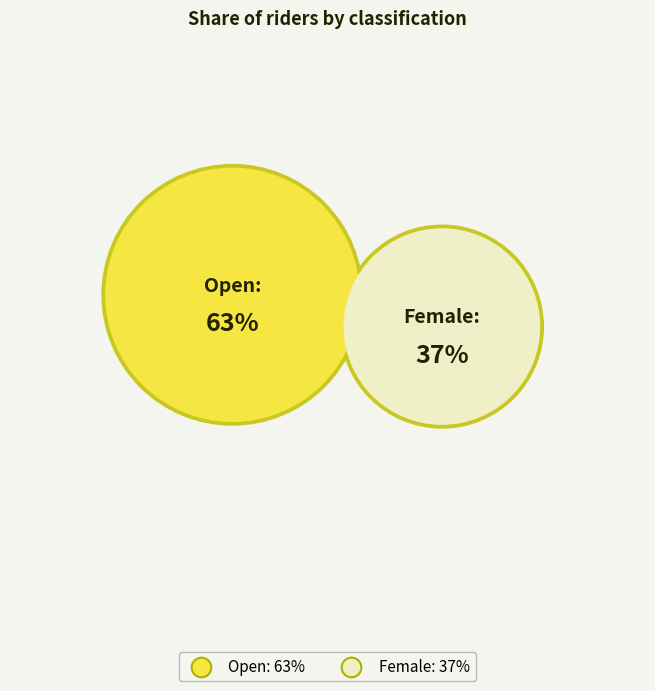

Which category has the smallest portion of the pie?

Female